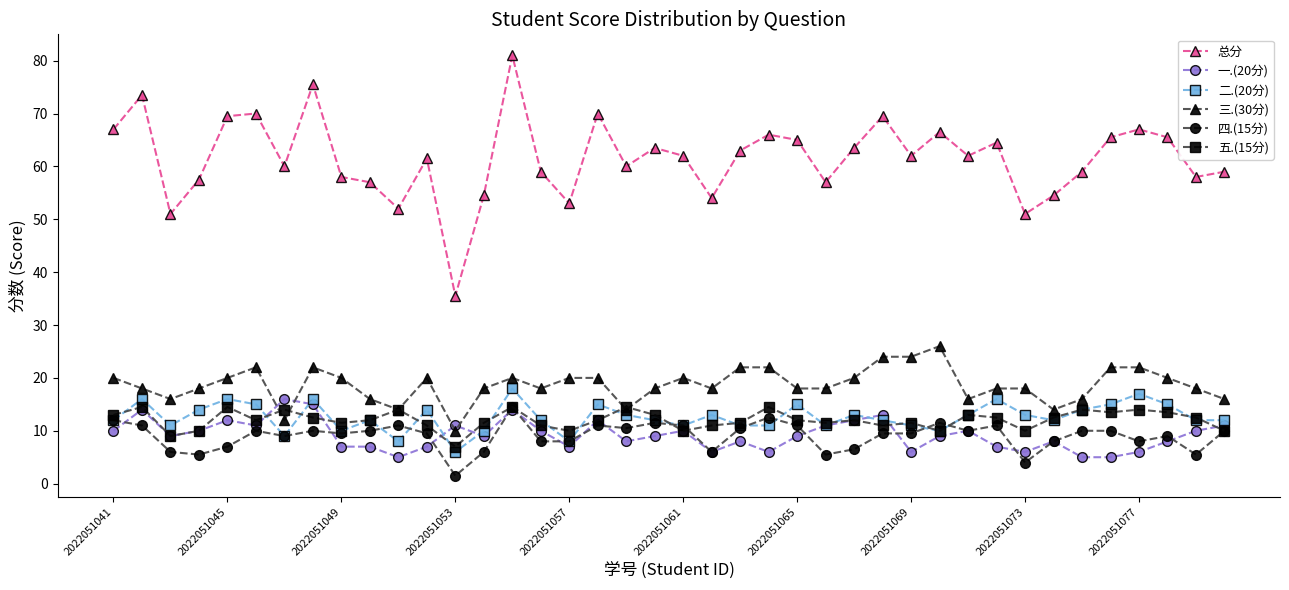

True or false: 五.(15分) has more than 2 points higher than both neighbors.

True